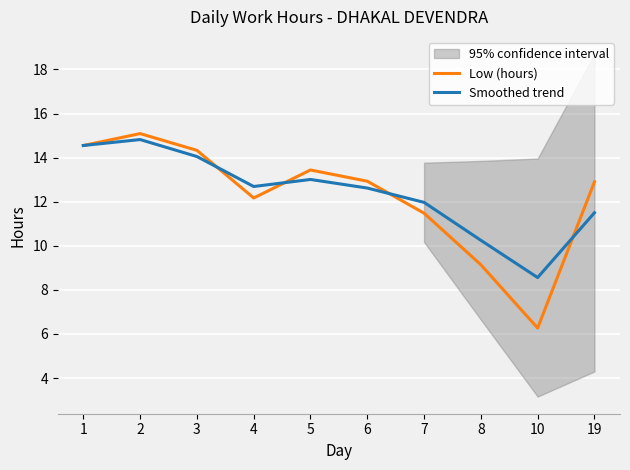

Count the number of categories in the chart.

10